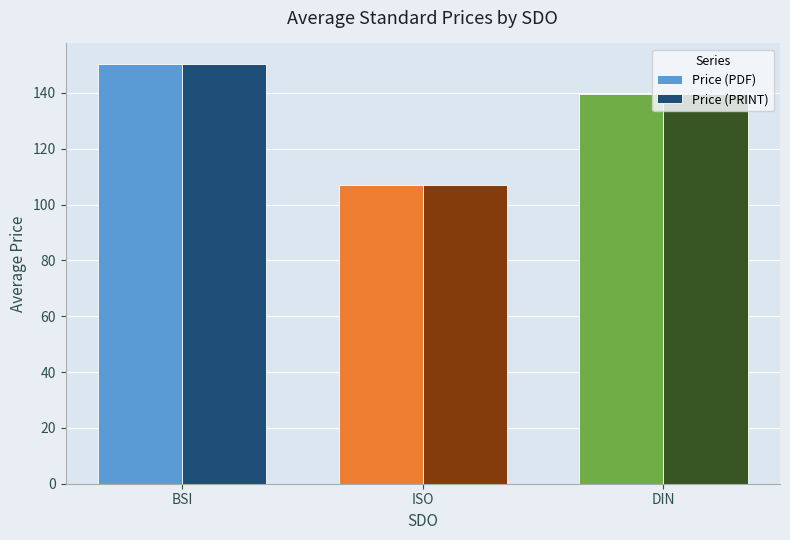

True or false: Price (PRINT) has a value of 106.8 at ISO.

True